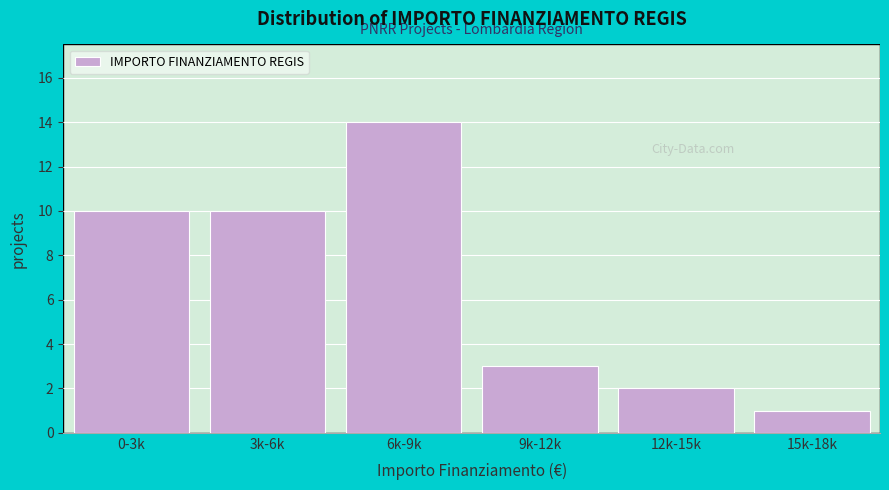

Reading right to left, list all the values displayed in this chart.

1	2	3	14	10	10